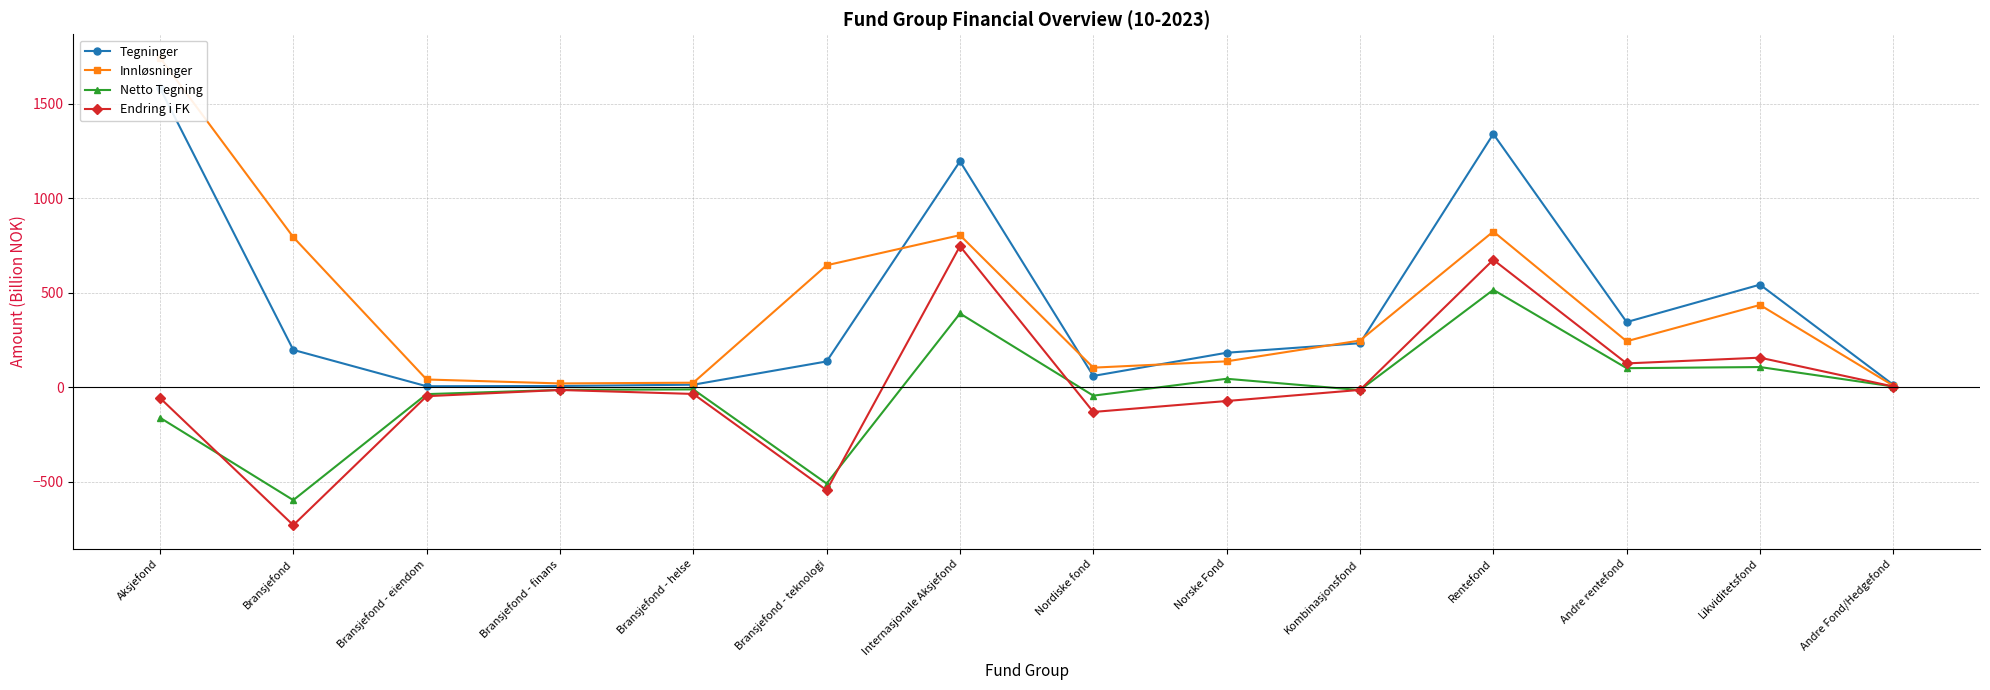

True or false: Tegninger and Netto Tegning cross at least once.

False